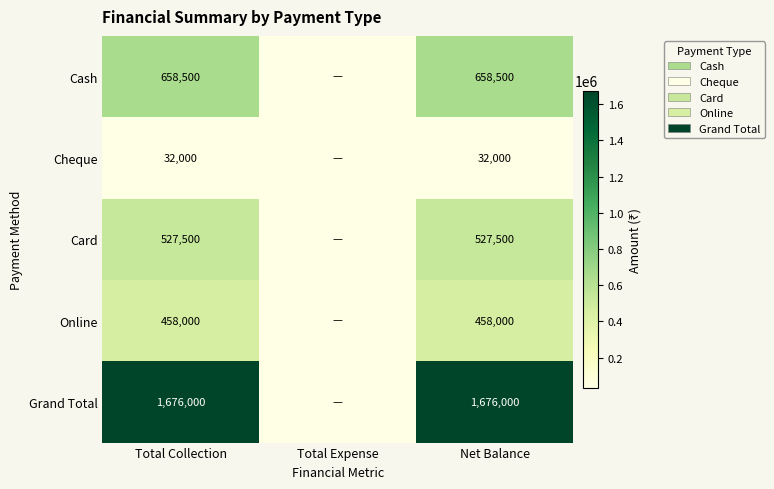

At which category does the chart reach its minimum across all series?

Total Expense